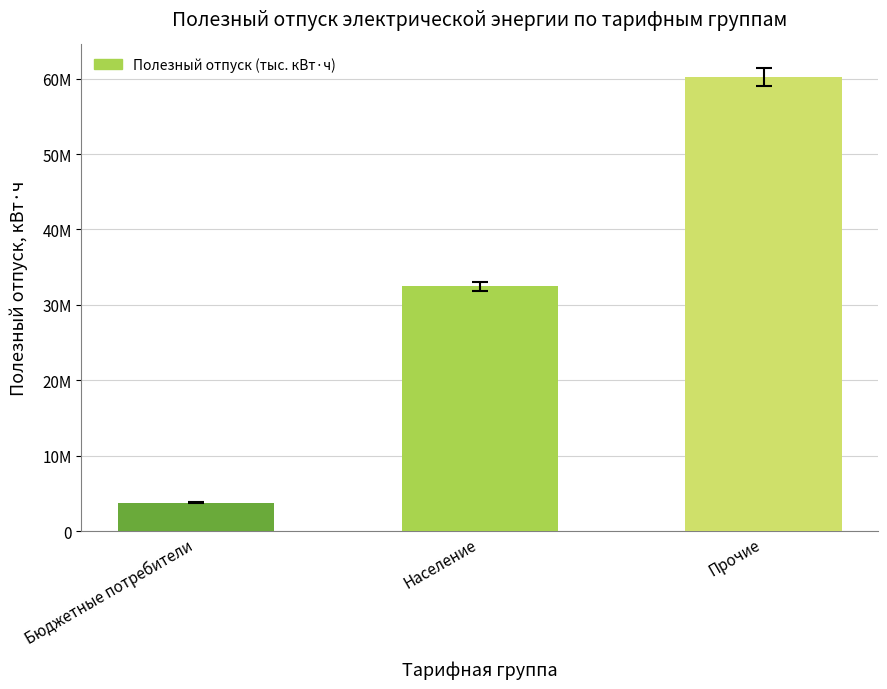

How many values are between 3769024 and 60254208?

3